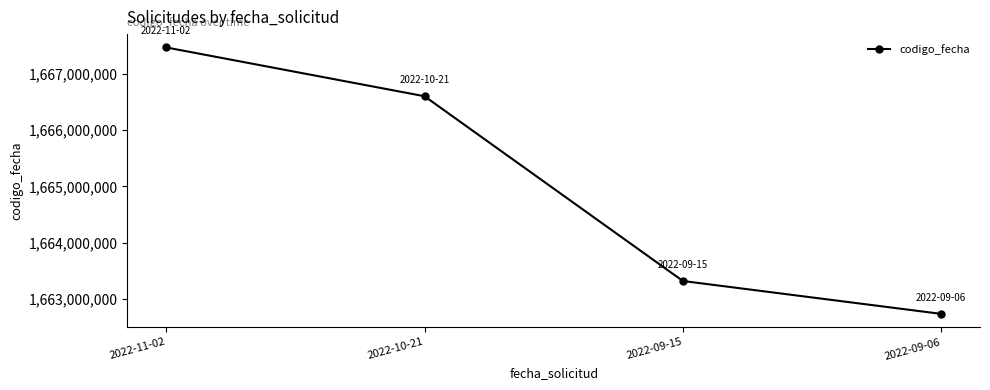

The chart shows a value of 982212896 at 2022-10-21. True or false?

False